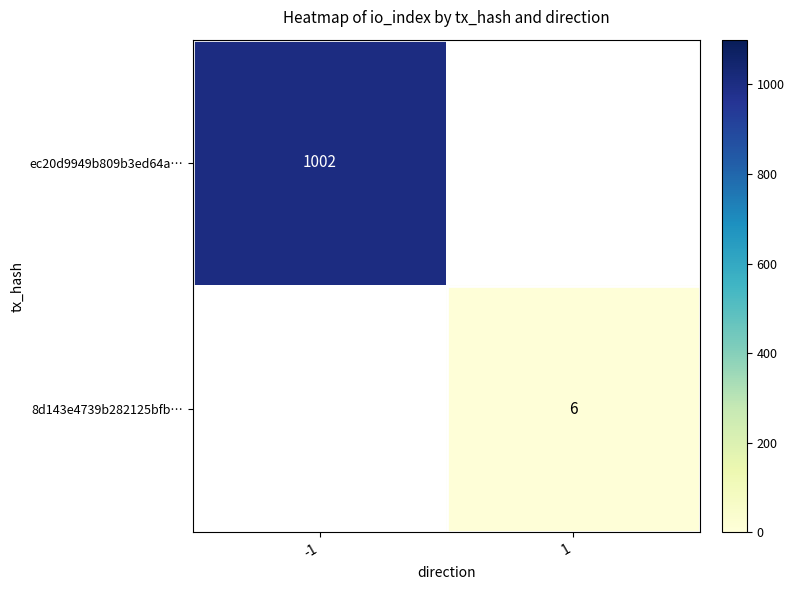

Is it true that ec20d9949b809b3ed64a… equals 1002 at -1?

True